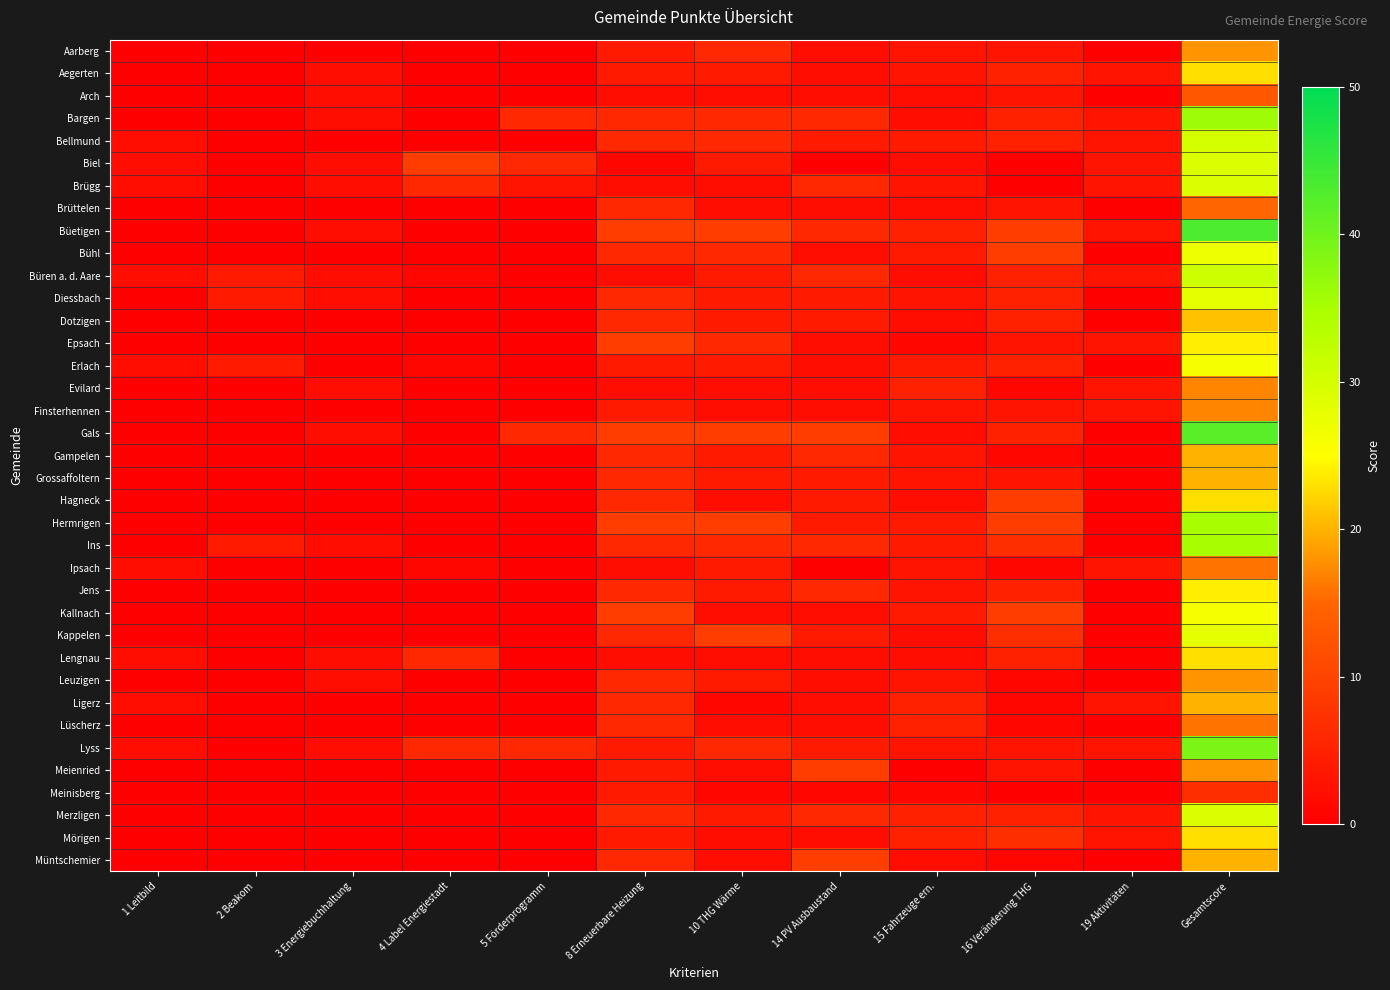

How many categories are shown in the chart?

12